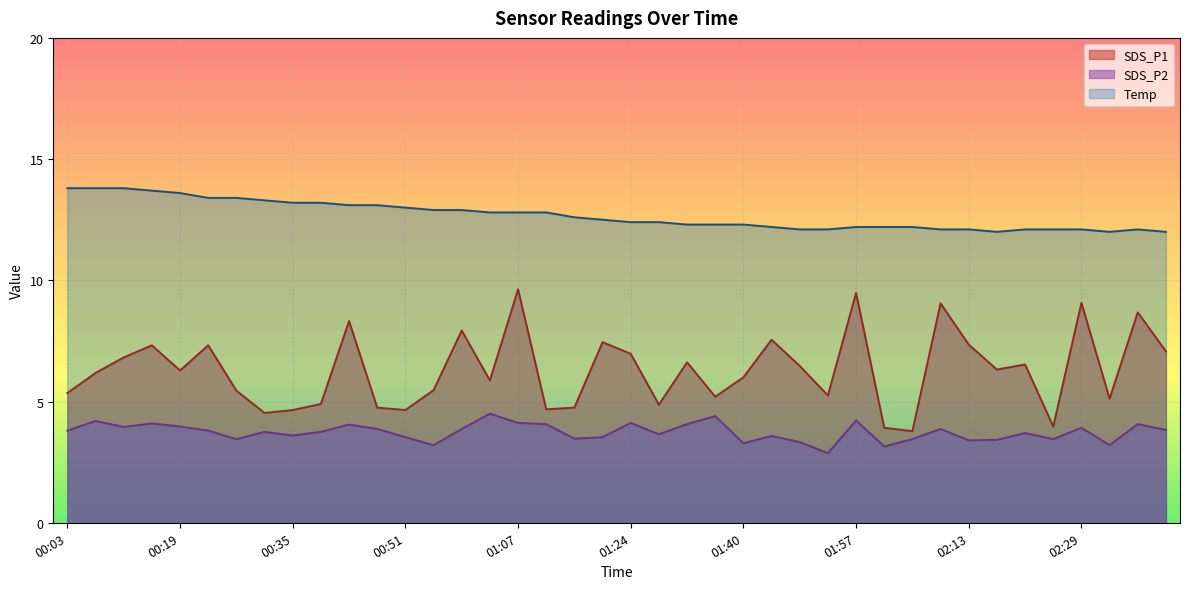

What is the difference between the highest and lowest values at 01:57?

8.0